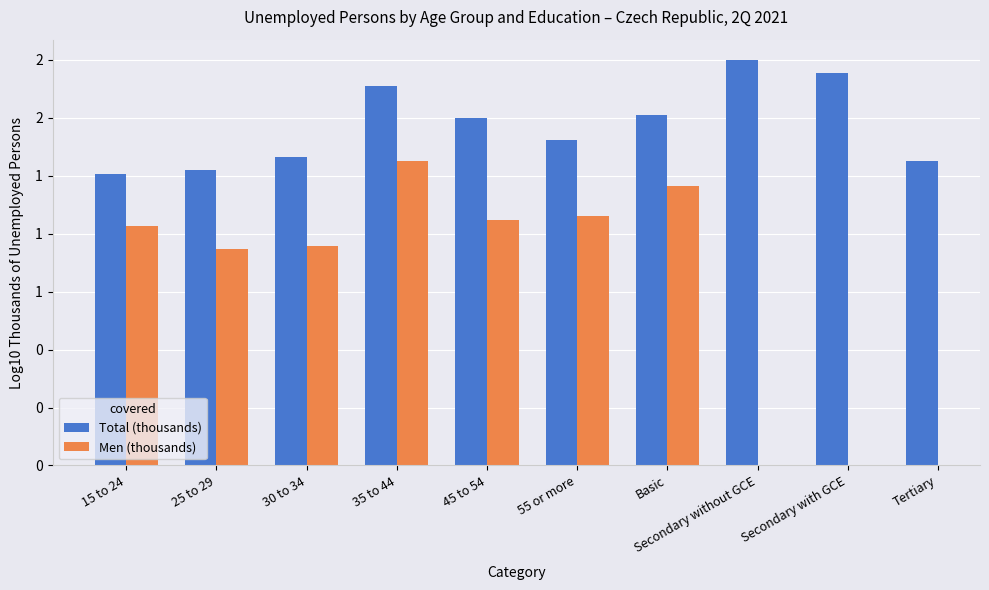

What is the greatest value displayed?

1.7